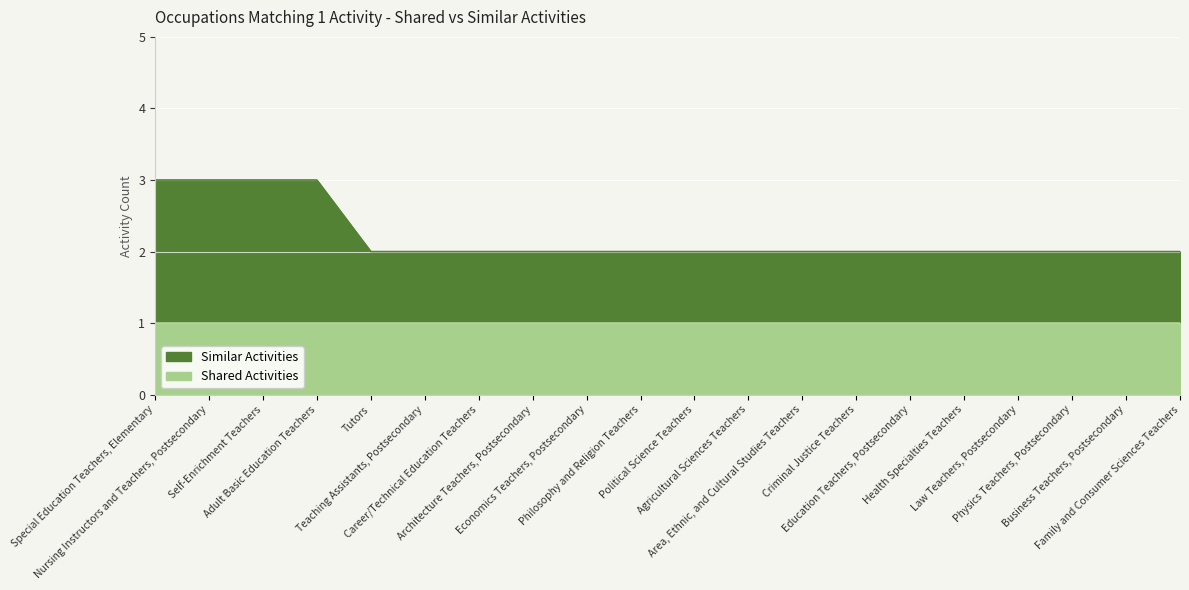

List the labels in order of value, largest first.

Special Education Teachers, Elementary, Nursing Instructors and Teachers, Postsecondary, Self-Enrichment Teachers, Adult Basic Education Teachers, Tutors, Teaching Assistants, Postsecondary, Career/Technical Education Teachers, Architecture Teachers, Postsecondary, Economics Teachers, Postsecondary, Philosophy and Religion Teachers, Political Science Teachers, Agricultural Sciences Teachers, Area, Ethnic, and Cultural Studies Teachers, Criminal Justice Teachers, Education Teachers, Postsecondary, Health Specialties Teachers, Law Teachers, Postsecondary, Physics Teachers, Postsecondary, Business Teachers, Postsecondary, Family and Consumer Sciences Teachers